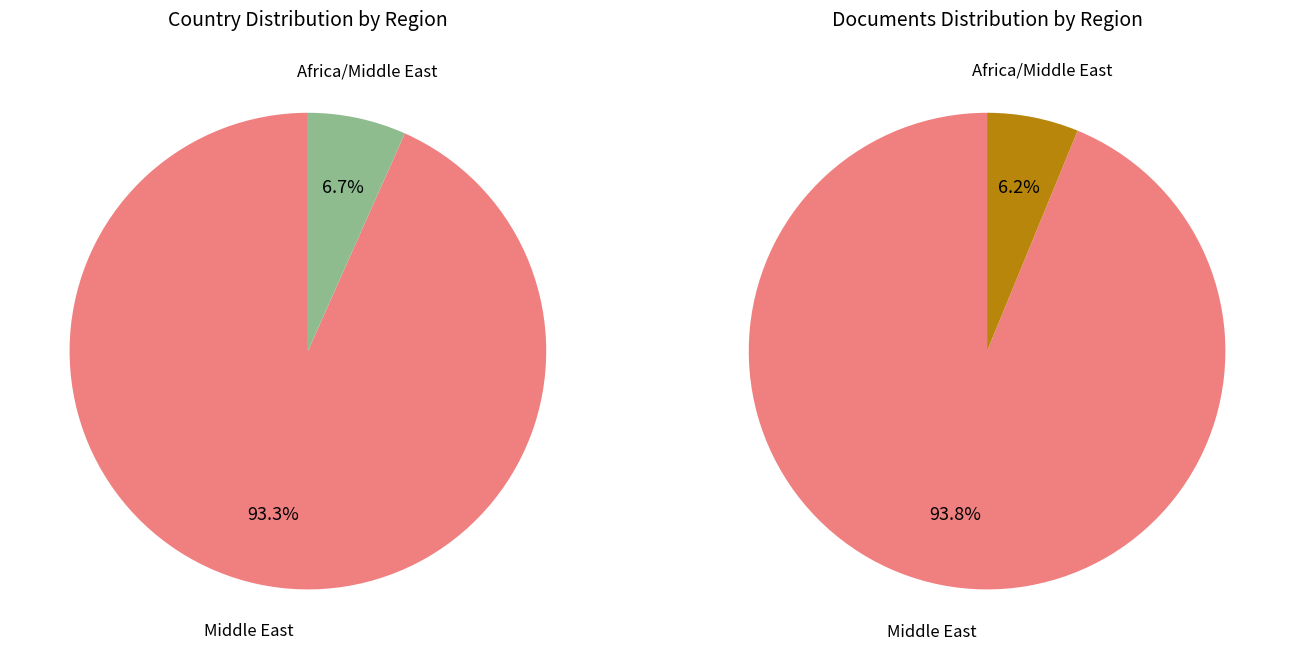

What percentage is the Other slice, to the nearest percent?

7%